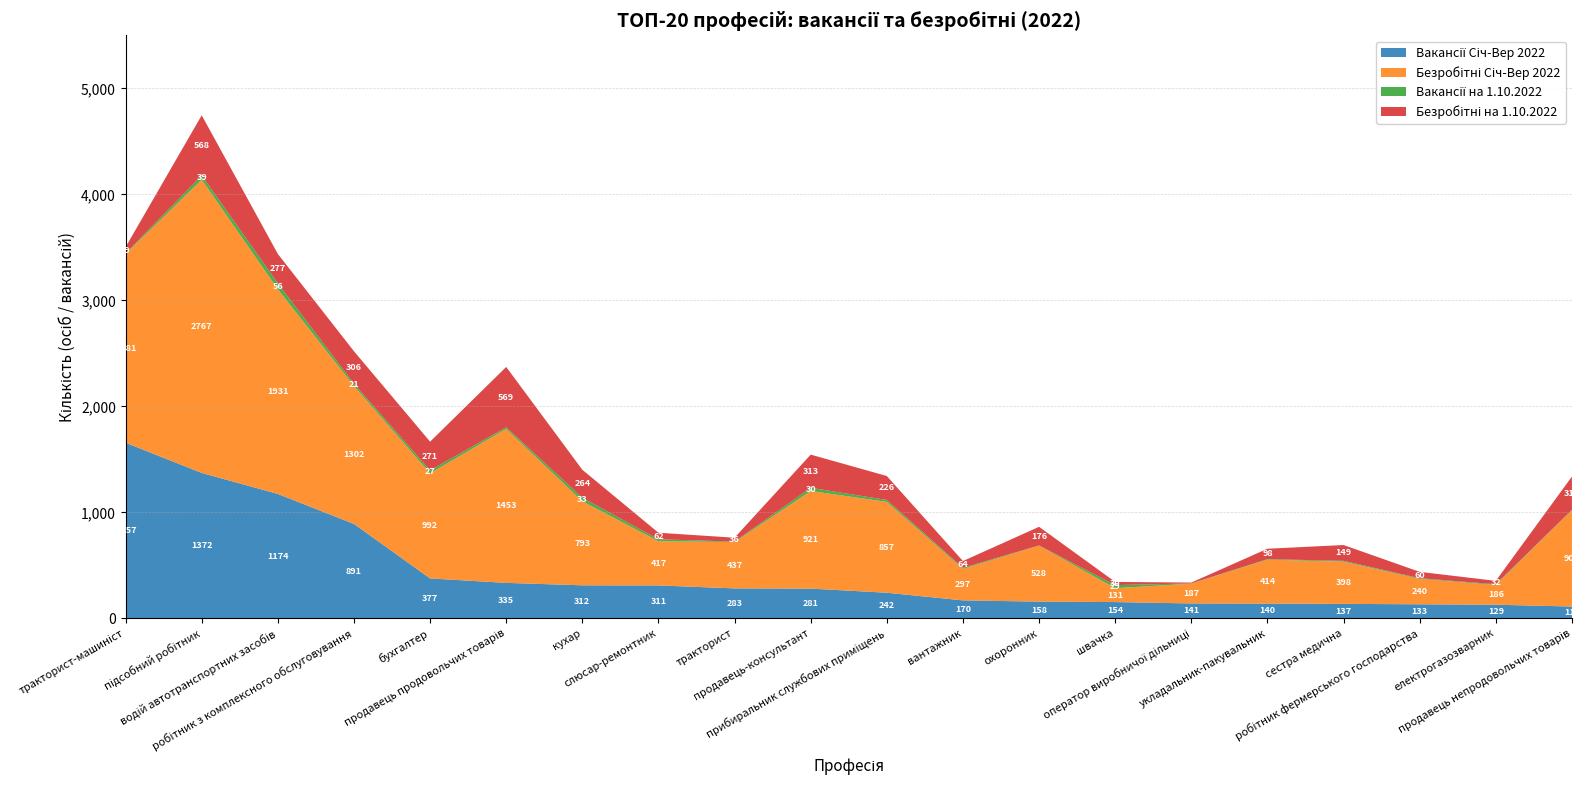

Reading left to right, list all the values displayed in this chart.

Вакансії Січ-Вер 2022: тракторист-машиніст=1657	підсобний робітник=1372	водій автотранспортних засобів=1174	робітник з комплексного обслуговування=891	бухгалтер=377	продавець продовольчих товарів=335	кухар=312	слюсар-ремонтник=311	тракторист=283	продавець-консультант=281	прибиральник службових приміщень=242	вантажник=170	охоронник=158	швачка=154	оператор виробничої дільниці=141	укладальник-пакувальник=140	сестра медична=137	робітник фермерського господарства=133	електрогазозварник=129	продавець непродовольчих товарів=112
Безробітні Січ-Вер 2022: тракторист-машиніст=1781	підсобний робітник=2767	водій автотранспортних засобів=1931	робітник з комплексного обслуговування=1302	бухгалтер=992	продавець продовольчих товарів=1453	кухар=793	слюсар-ремонтник=417	тракторист=437	продавець-консультант=921	прибиральник службових приміщень=857	вантажник=297	охоронник=528	швачка=131	оператор виробничої дільниці=187	укладальник-пакувальник=414	сестра медична=398	робітник фермерського господарства=240	електрогазозварник=186	продавець непродовольчих товарів=908
Вакансії на 1.10.2022: тракторист-машиніст=6	підсобний робітник=39	водій автотранспортних засобів=56	робітник з комплексного обслуговування=21	бухгалтер=27	продавець продовольчих товарів=15	кухар=33	слюсар-ремонтник=18	тракторист=5	продавець-консультант=30	прибиральник службових приміщень=18	вантажник=10	охоронник=2	швачка=29	оператор виробничої дільниці=2	укладальник-пакувальник=5	сестра медична=8	робітник фермерського господарства=6	електрогазозварник=7	продавець непродовольчих товарів=4
Безробітні на 1.10.2022: тракторист-машиніст=59	підсобний робітник=568	водій автотранспортних засобів=277	робітник з комплексного обслуговування=306	бухгалтер=271	продавець продовольчих товарів=569	кухар=264	слюсар-ремонтник=62	тракторист=36	продавець-консультант=313	прибиральник службових приміщень=226	вантажник=64	охоронник=176	швачка=30	оператор виробничої дільниці=8	укладальник-пакувальник=98	сестра медична=149	робітник фермерського господарства=60	електрогазозварник=32	продавець непродовольчих товарів=314